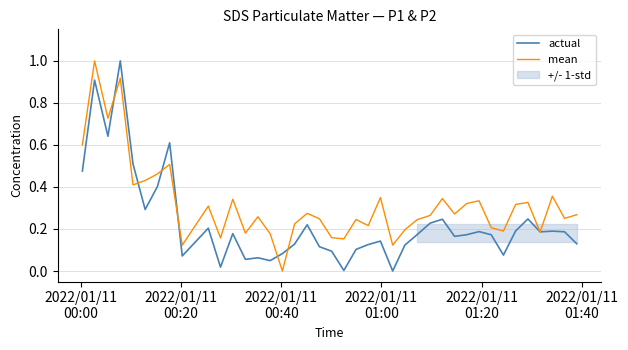

Is this an area chart (filled region under the line)?

No